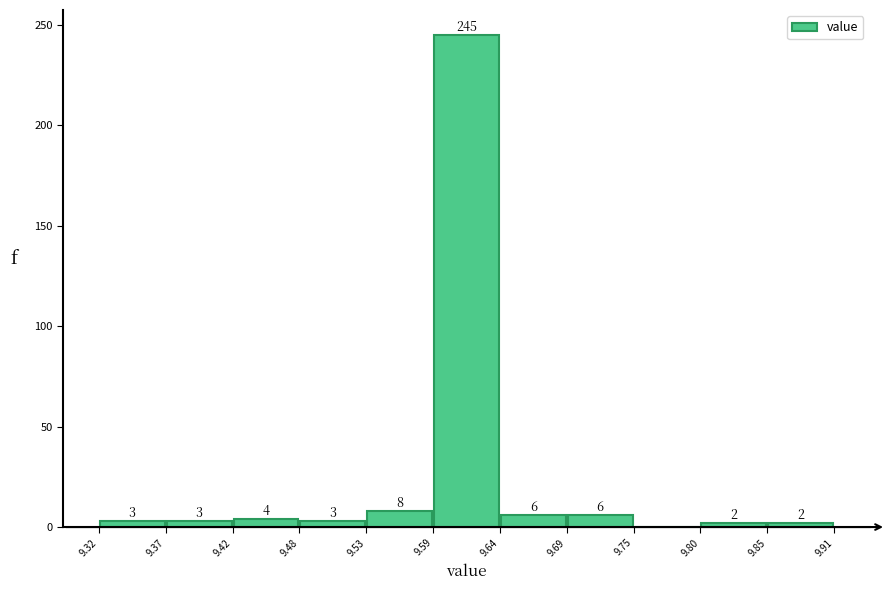

Which range on the x-axis has the tallest bar?

9.59 to 9.64